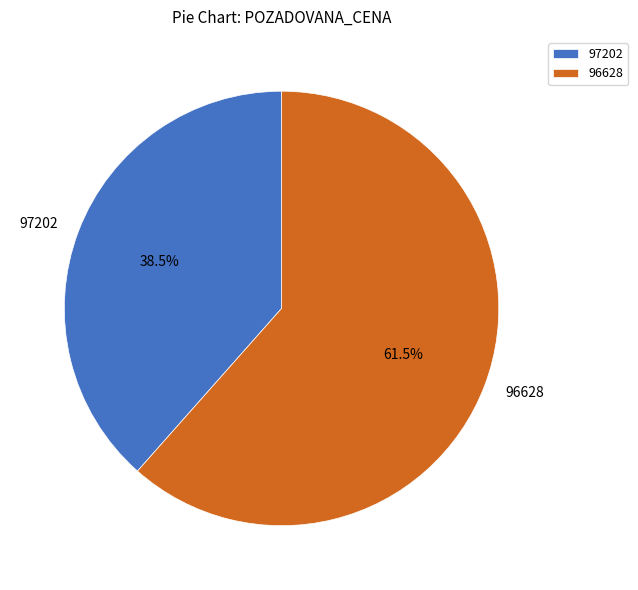

Approximately how many times larger is the value at 96628 compared to 97202?

1.6